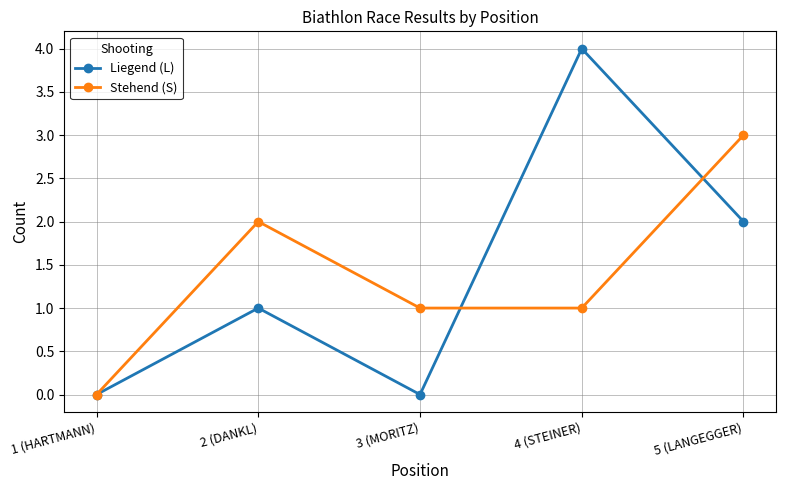

Is the value of Stehend (S) at 3 (MORITZ) greater than the value of Liegend (L) at 5 (LANGEGGER)?

No